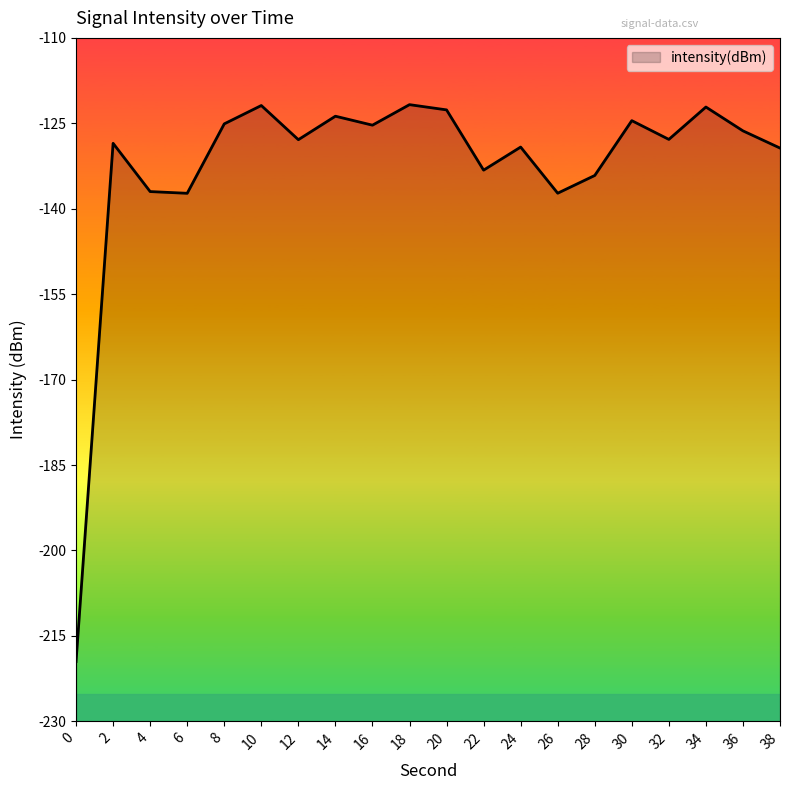

Rank the categories by value from lowest to highest.

0, 6, 26, 4, 28, 22, 38, 24, 2, 12, 32, 36, 16, 8, 30, 14, 20, 34, 10, 18